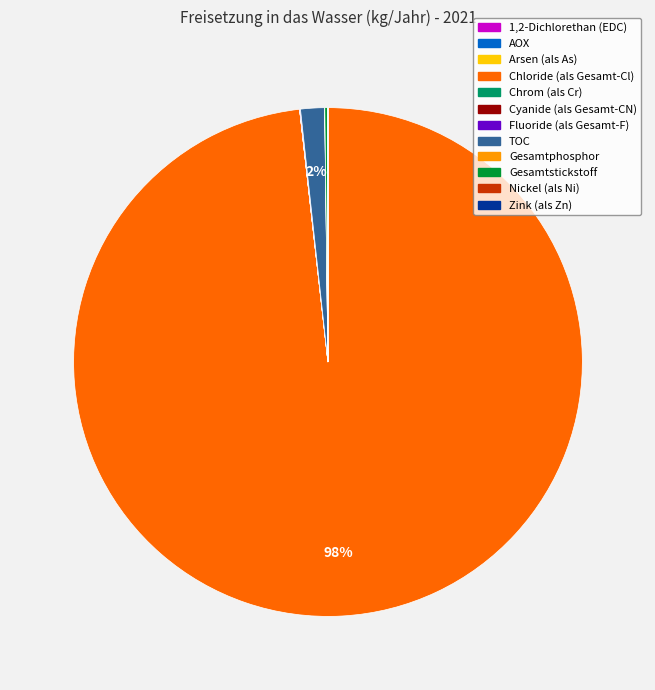

Is there any slice that represents more than half of the pie?

Yes